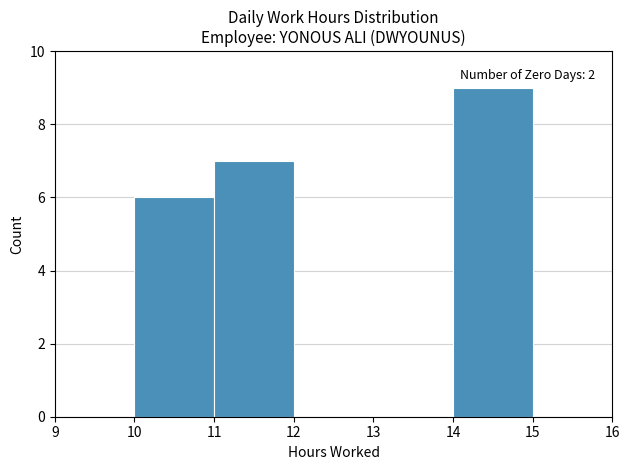

Over which range of the x-axis is the bar tallest?

14 to 15